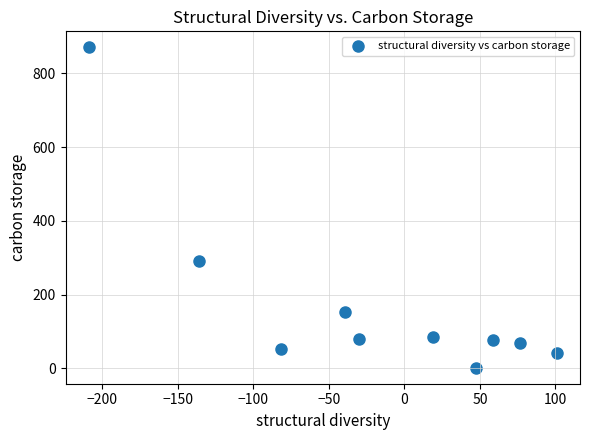

What is the average Y value?

171.6